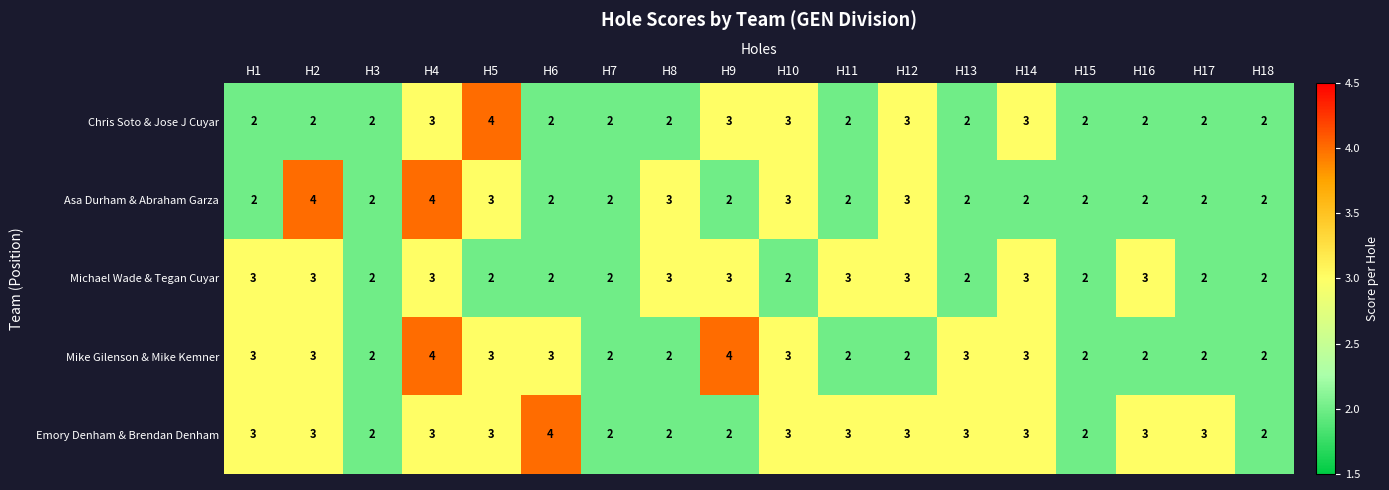

List the series in order of their overall mean, highest first.

Emory Denham & Brendan Denham, Mike Gilenson & Mike Kemner, Michael Wade & Tegan Cuyar, Asa Durham & Abraham Garza, Chris Soto & Jose J Cuyar